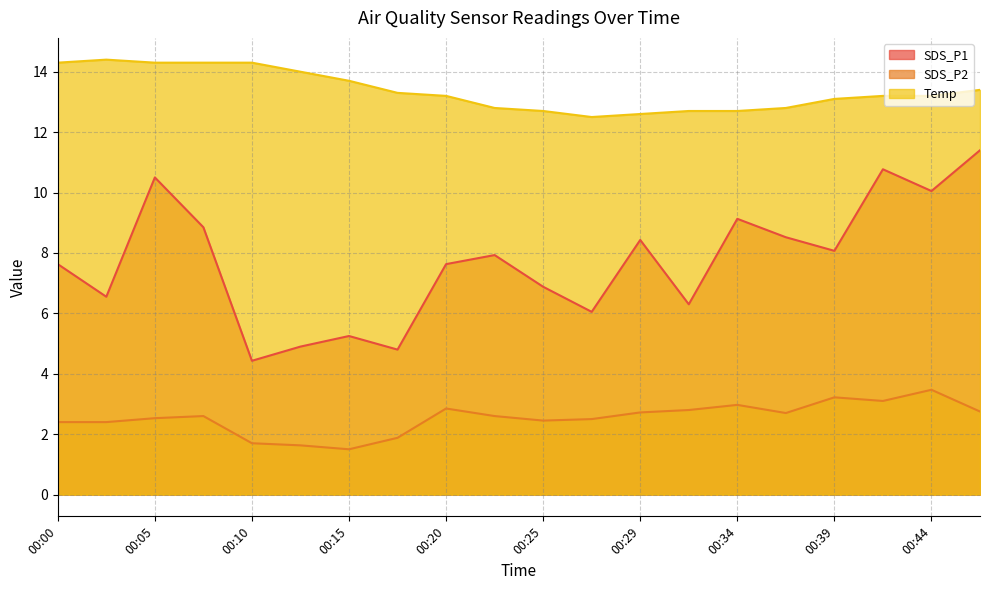

What is the minimum value shown in the chart?

1.5